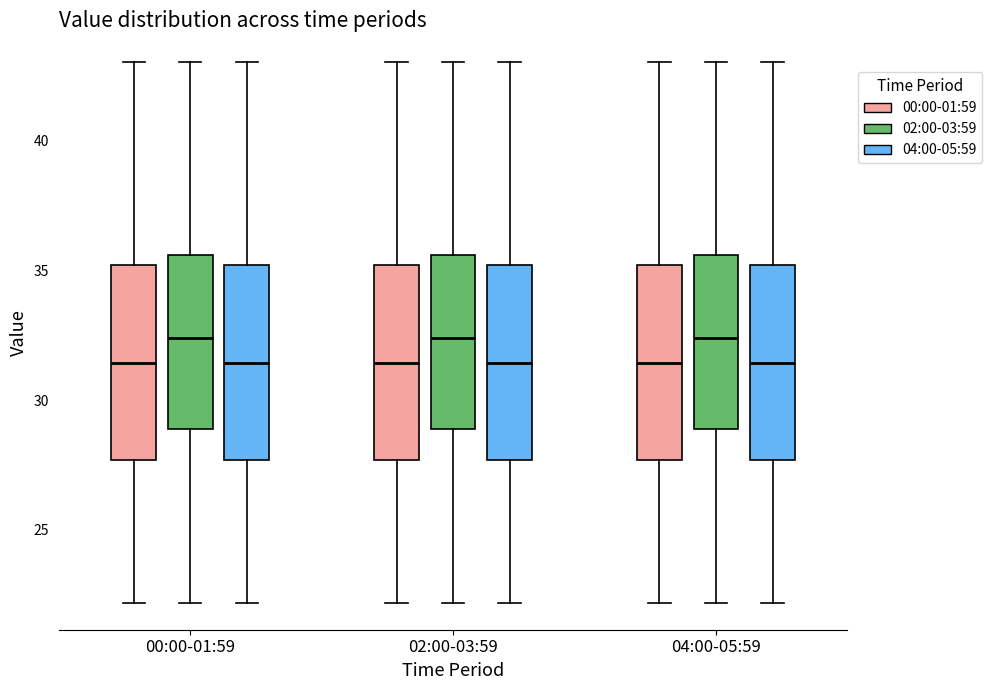

Reading left to right, read every box against the y-axis: the position of its median line, the range the box covers, and the ends of its whiskers. The values are not printed on the chart, so give them approximately, as read against the axis.

00:00-01:59 (00:00-01:59): median 31.5, box 27.5 to 35.0, whiskers 22.0 to 43.0
00:00-01:59 (02:00-03:59): median 32.5, box 29.0 to 35.5, whiskers 22.0 to 43.0
00:00-01:59 (04:00-05:59): median 31.5, box 27.5 to 35.0, whiskers 22.0 to 43.0
02:00-03:59 (00:00-01:59): median 31.5, box 27.5 to 35.0, whiskers 22.0 to 43.0
02:00-03:59 (02:00-03:59): median 32.5, box 29.0 to 35.5, whiskers 22.0 to 43.0
02:00-03:59 (04:00-05:59): median 31.5, box 27.5 to 35.0, whiskers 22.0 to 43.0
04:00-05:59 (00:00-01:59): median 31.5, box 27.5 to 35.0, whiskers 22.0 to 43.0
04:00-05:59 (02:00-03:59): median 32.5, box 29.0 to 35.5, whiskers 22.0 to 43.0
04:00-05:59 (04:00-05:59): median 31.5, box 27.5 to 35.0, whiskers 22.0 to 43.0